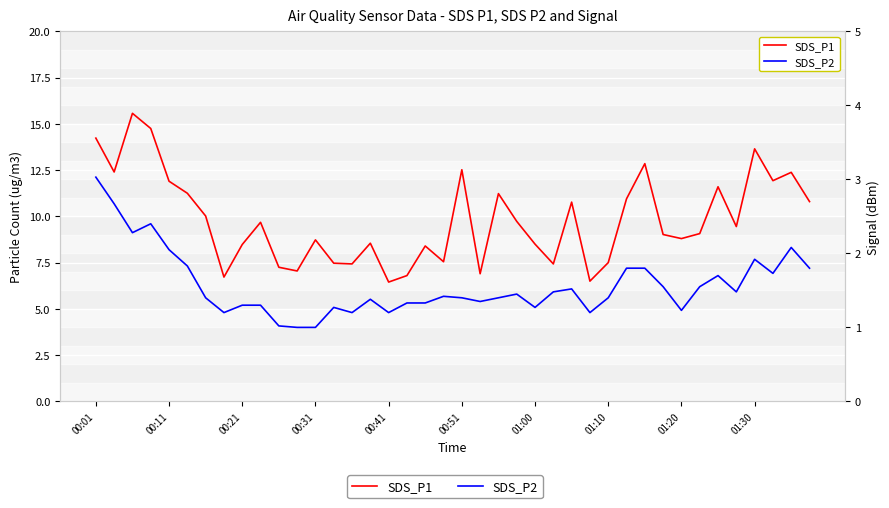

The SDS_P1 series shows 23.6 at 01:30. True or false?

False